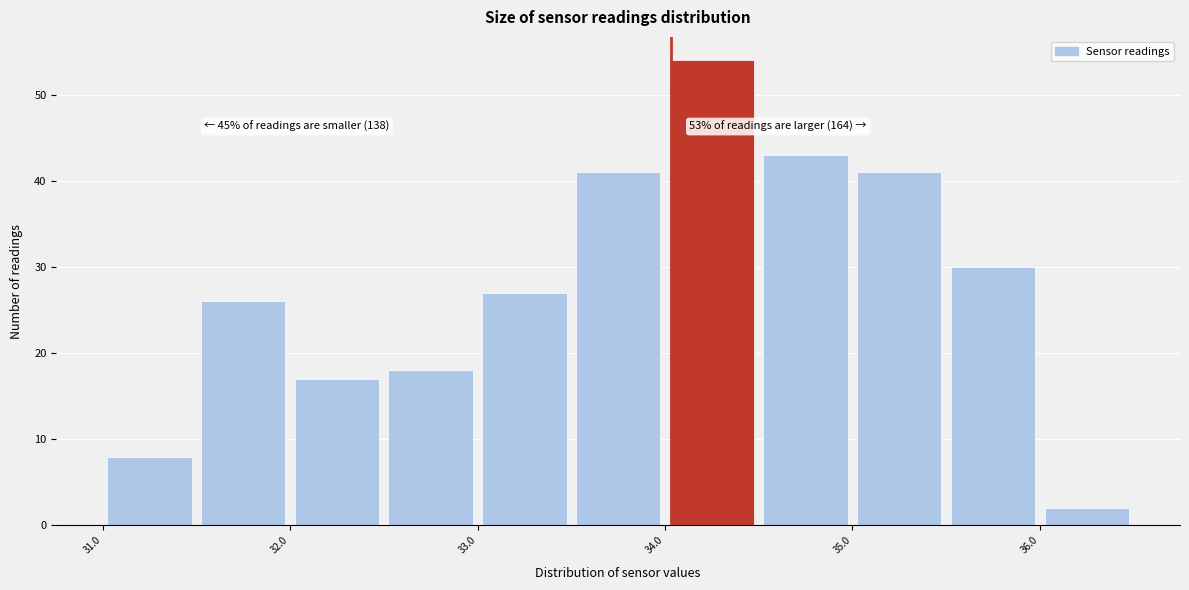

Which range on the x-axis has the tallest bar?

34.0 to 34.5